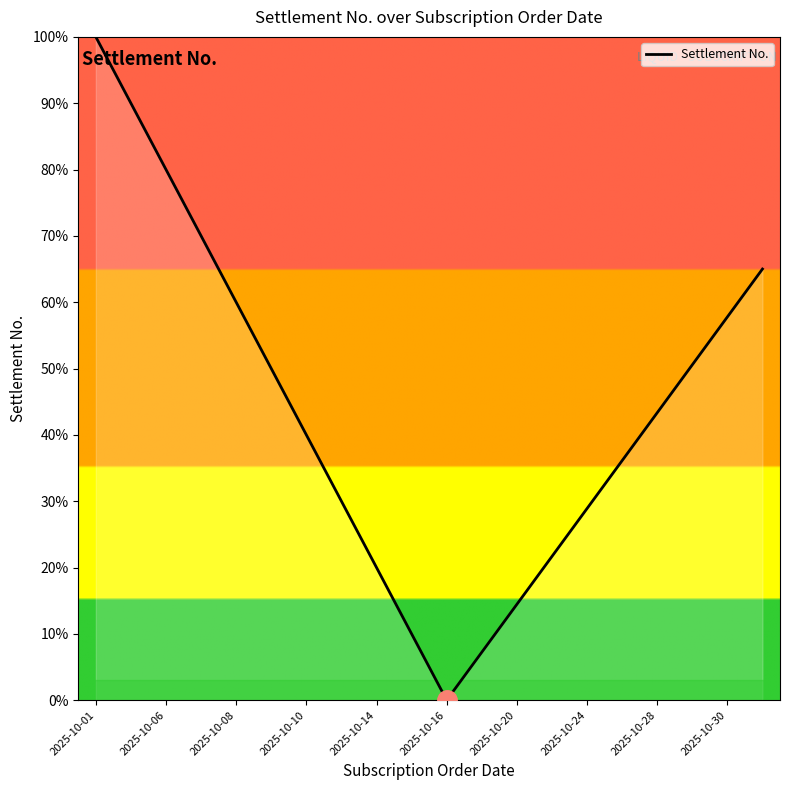

True or false: the data has more than 1 interior local peaks.

False